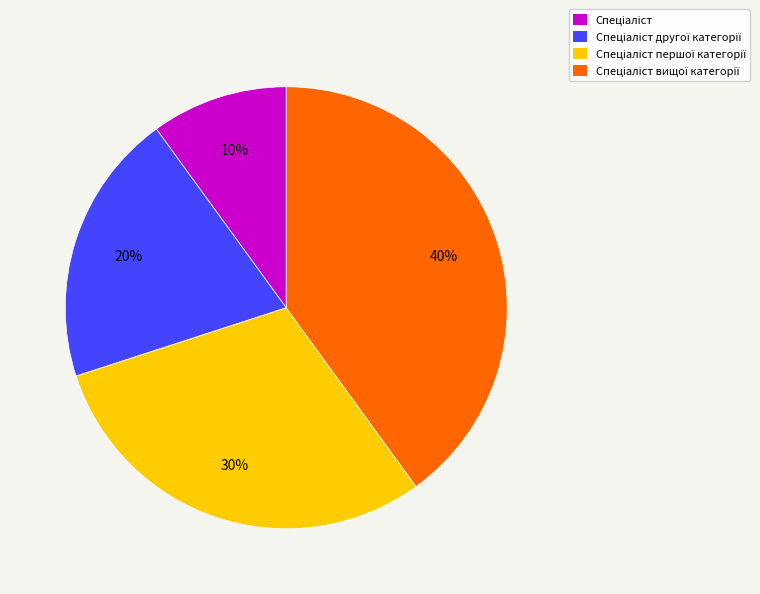

Does any single category account for the majority?

No